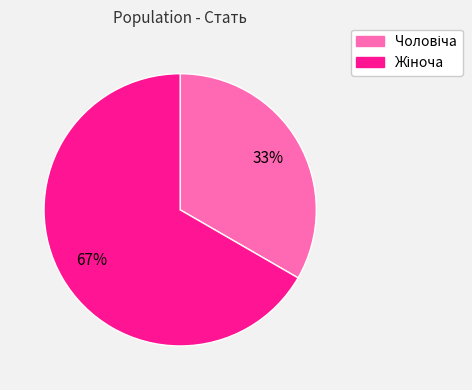

To the nearest percent, what is the average slice percentage?

50%